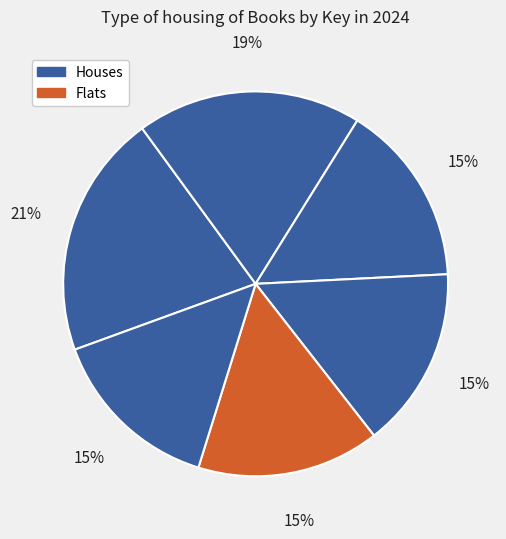

Does any single category account for the majority?

No